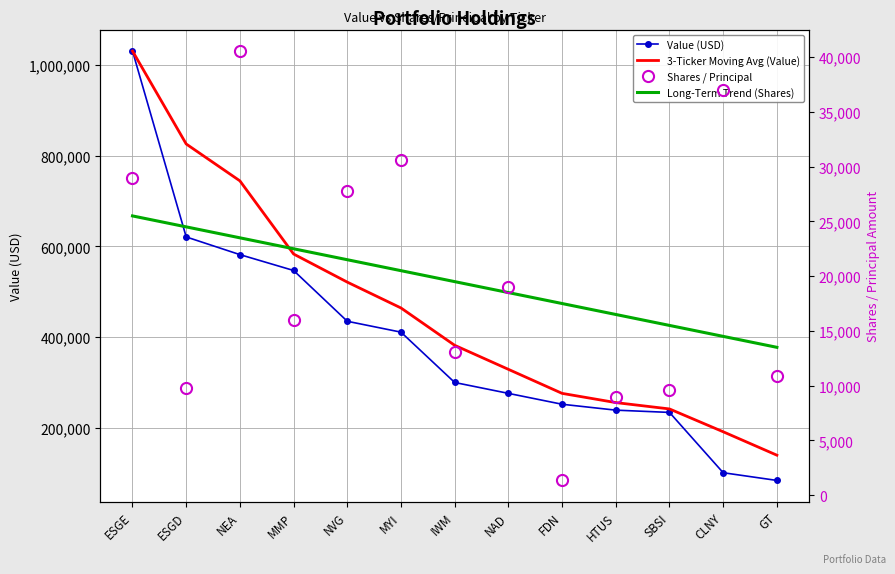

Is it true that Shares / Principal equals 7939.7 at MYI?

False